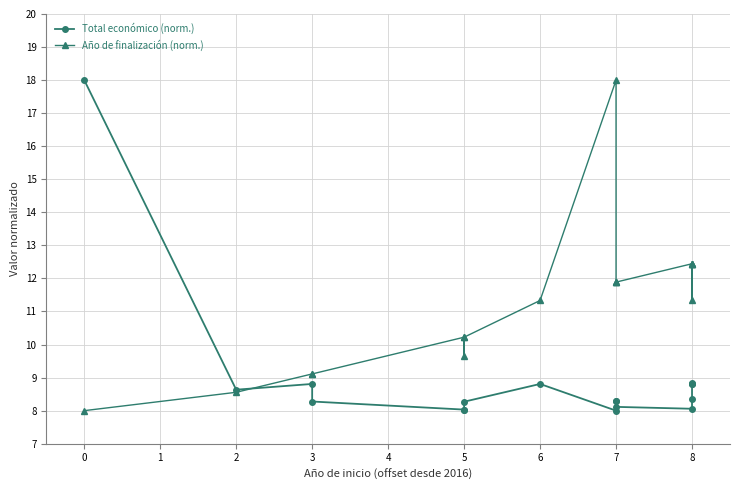

Which series has the widest spread of values?

Total económico (norm.)